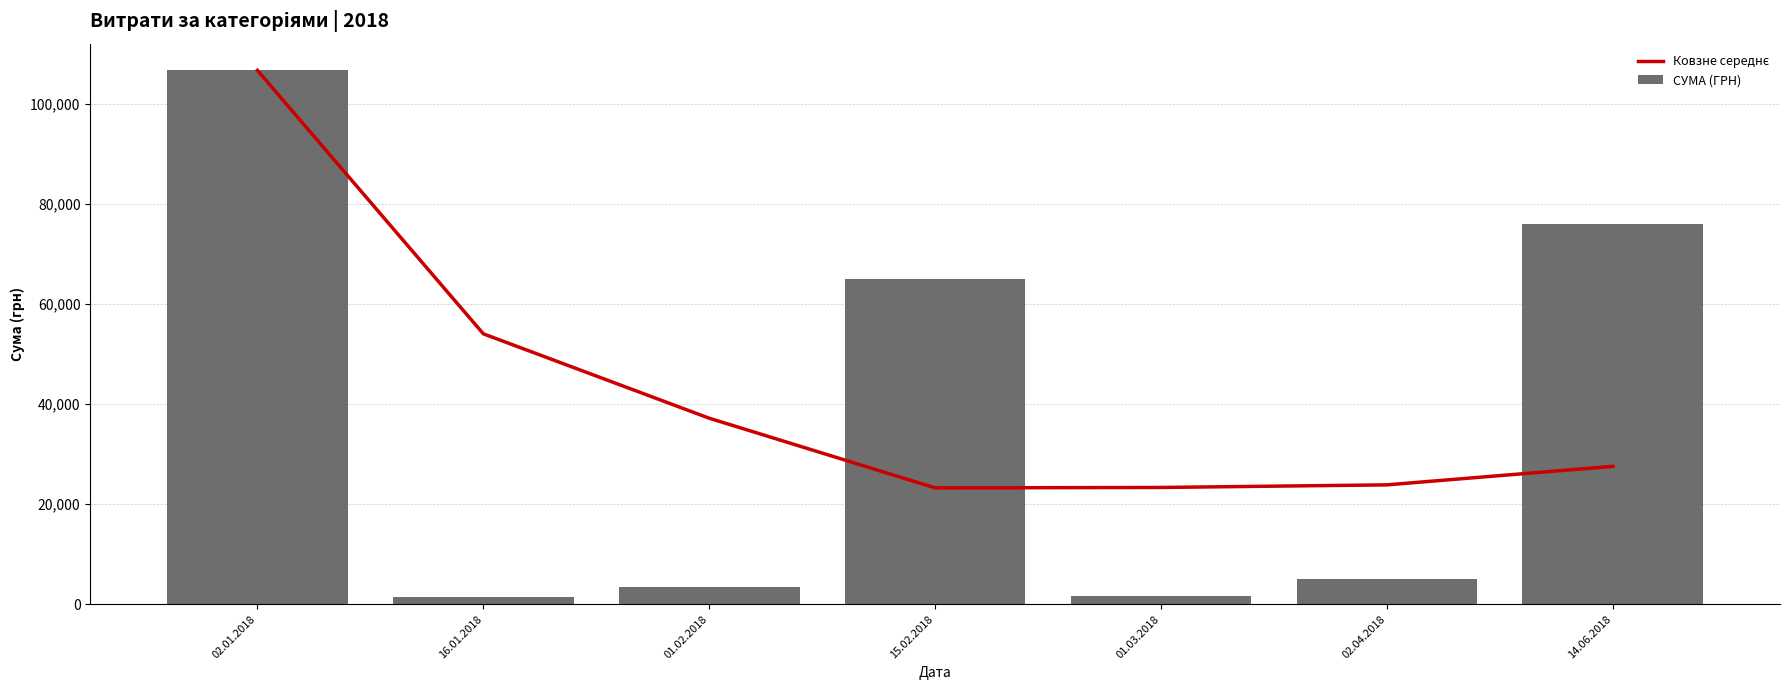

What is the average value of the Ковзне середнє series?

42257.5